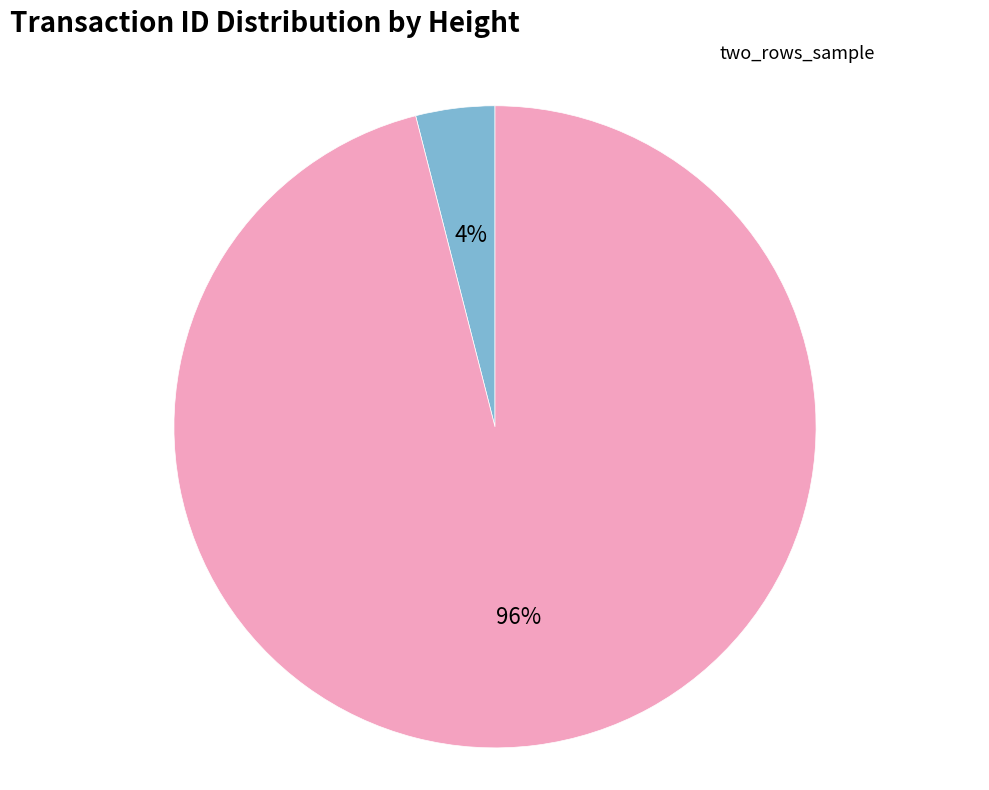

Is there a majority slice in this chart?

Yes